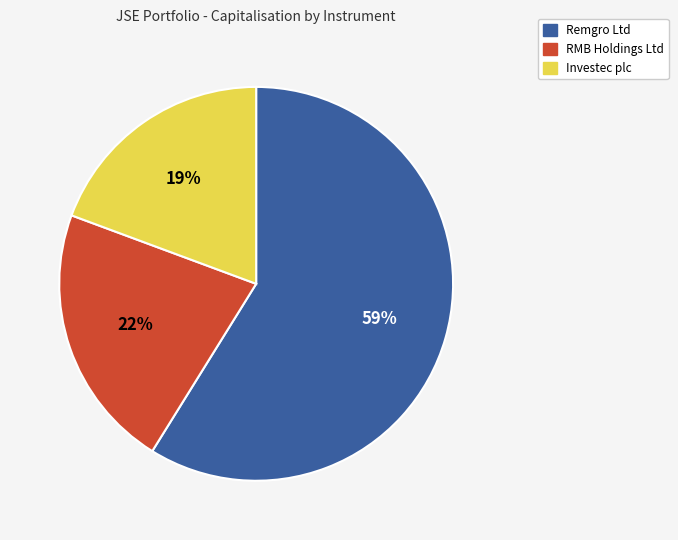

To the nearest percent, what is the average slice percentage?

33%